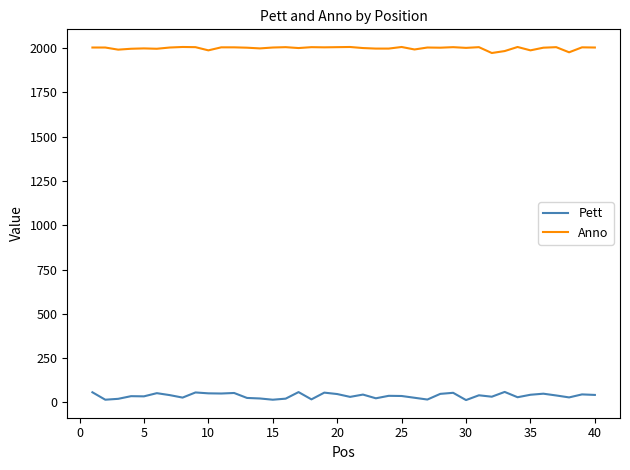

What are all the series names shown in the legend?

Pett, Anno